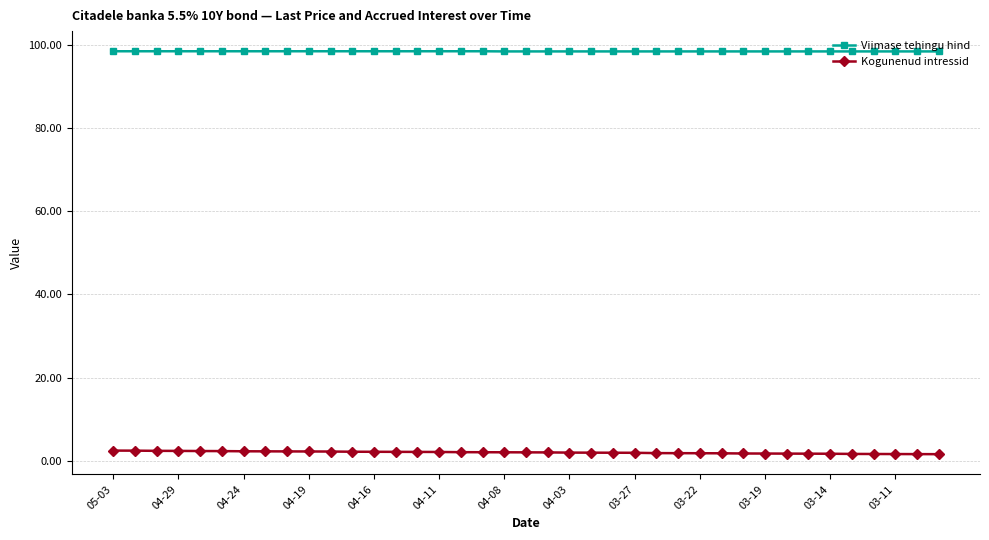

Rank the series by their maximum value, from lowest to highest.

Kogunenud intressid, Viimase tehingu hind